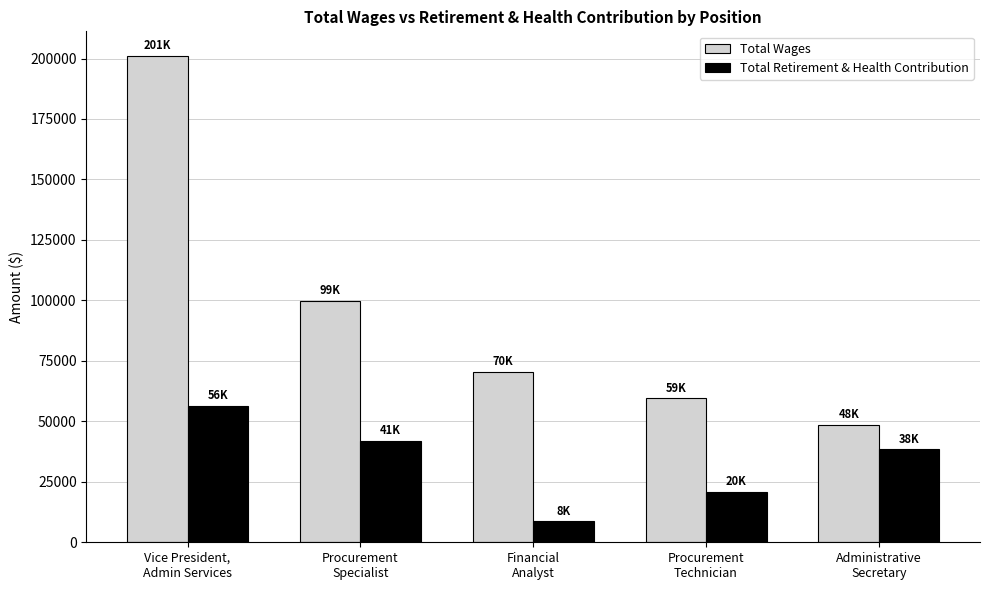

Rank the series by their average value, from lowest to highest.

Total Retirement & Health Contribution, Total Wages